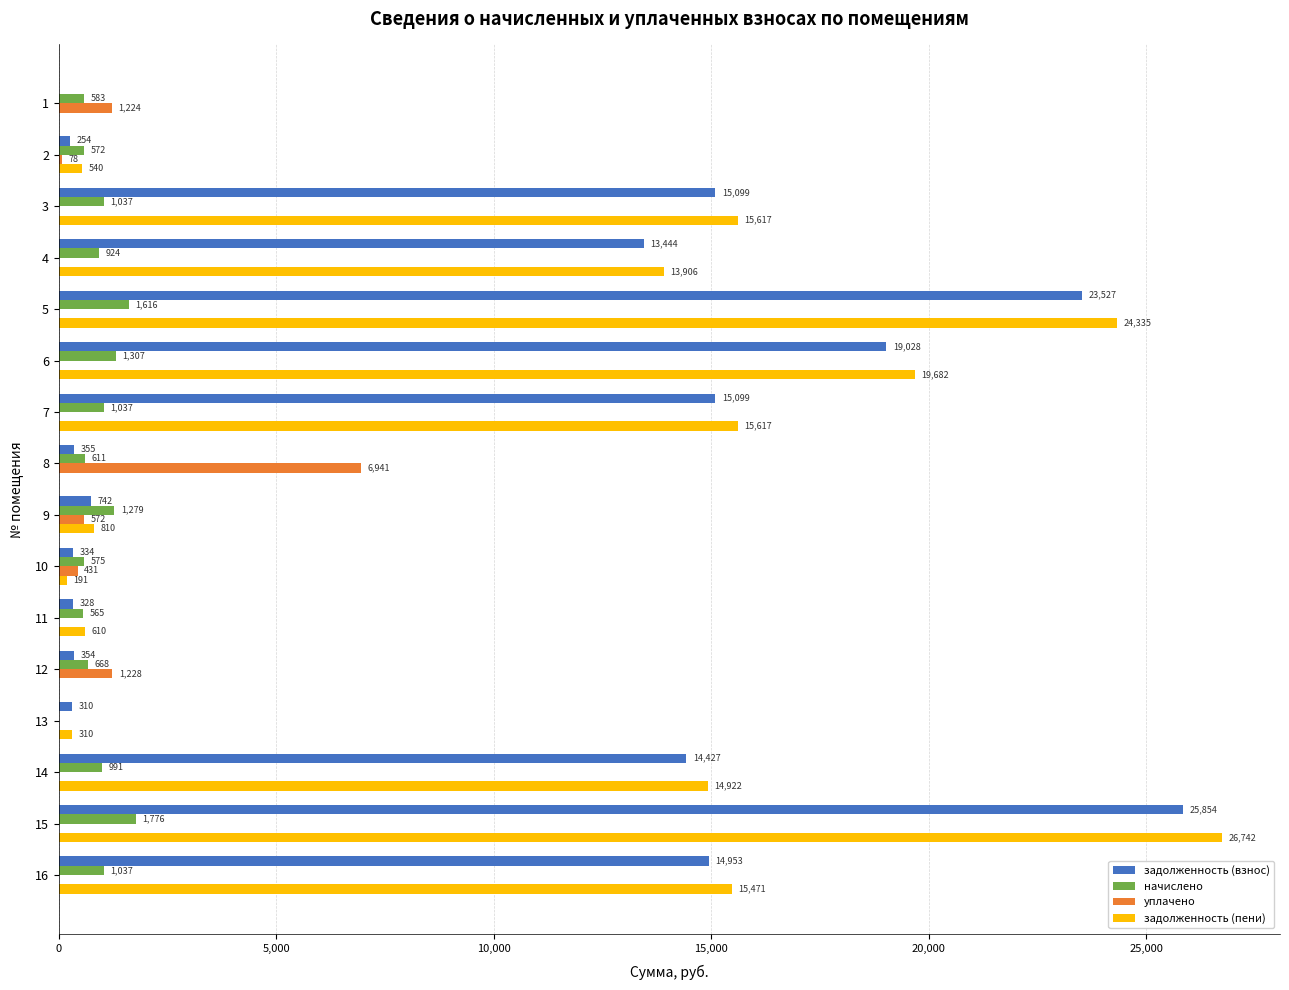

What is the sum of all задолженность (взнос) values?

144107.4